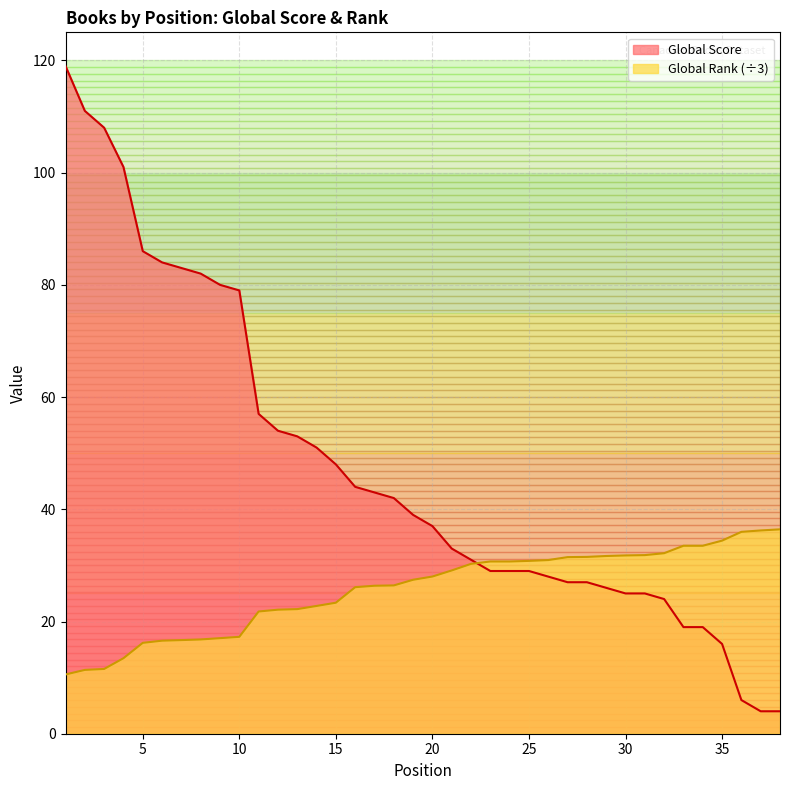

Which category has the lowest value in the Global Rank (scaled) series?

1